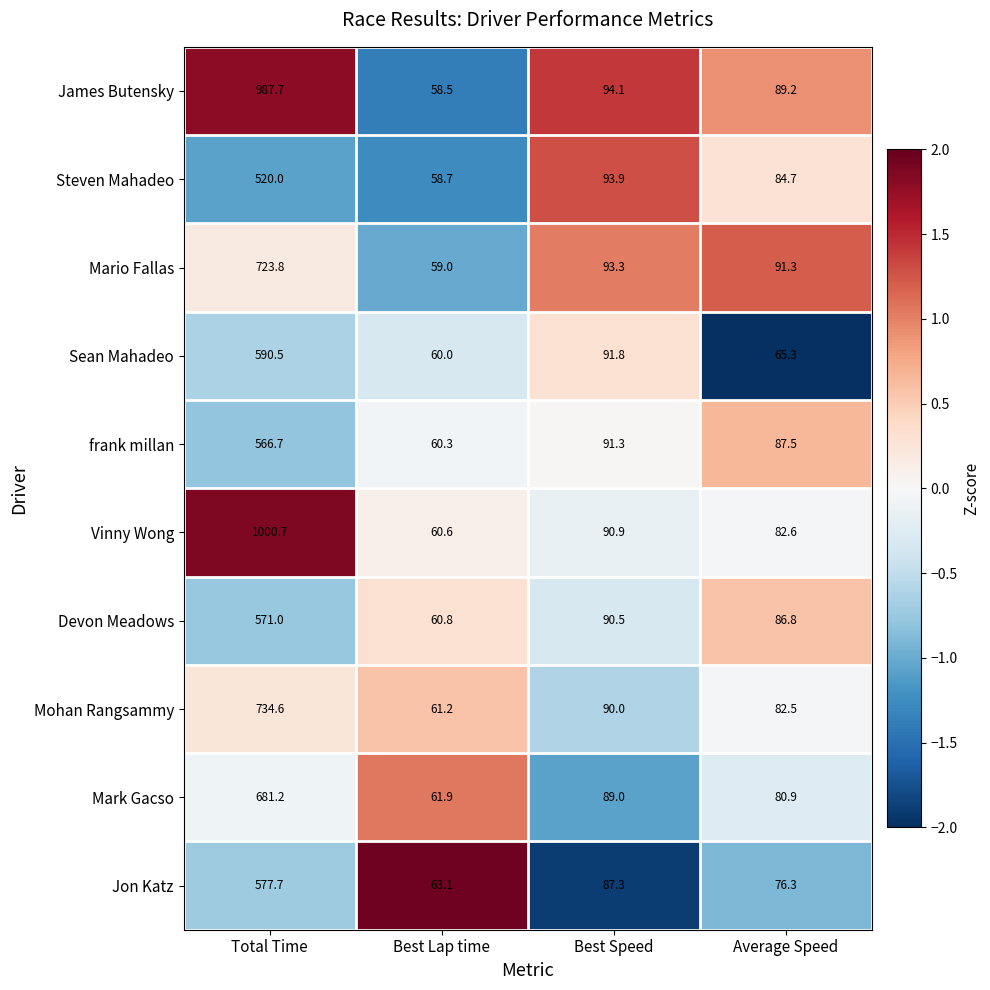

Which series changed the most between Total Time and Best Speed?

Vinny Wong